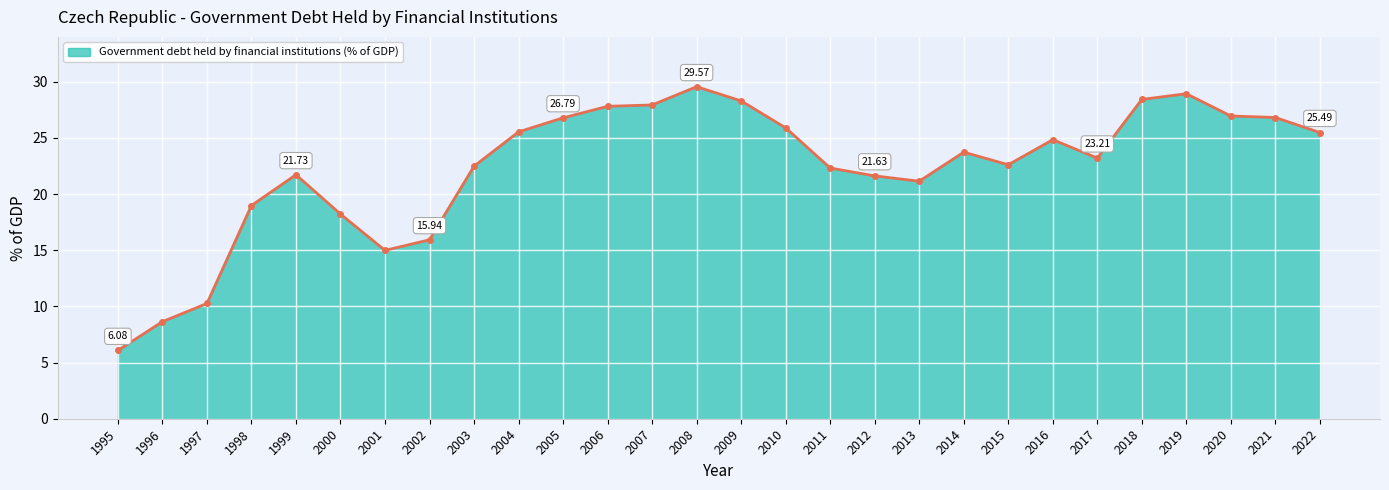

How many lines are shown in the chart?

1